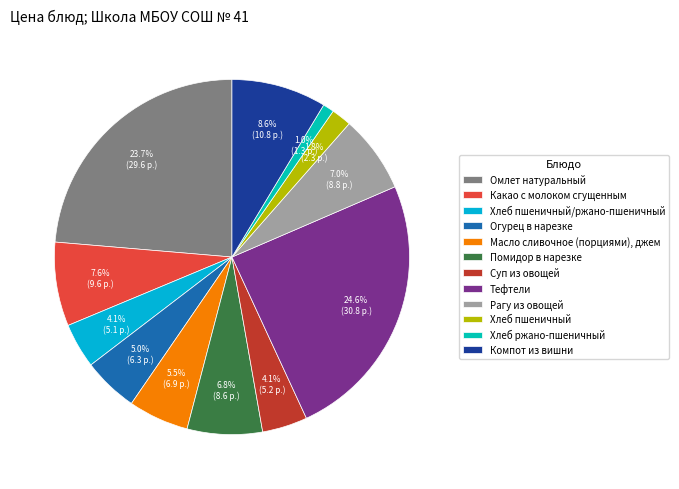

Which has a higher value, Хлеб пшеничный/ржано-пшеничный or Помидор в нарезке?

Помидор в нарезке